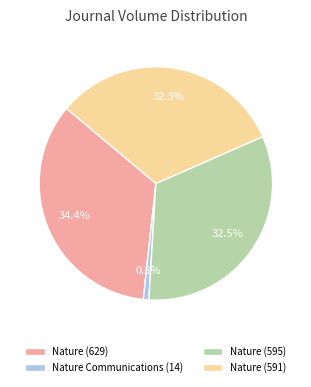

Count the number of slices in the pie.

4